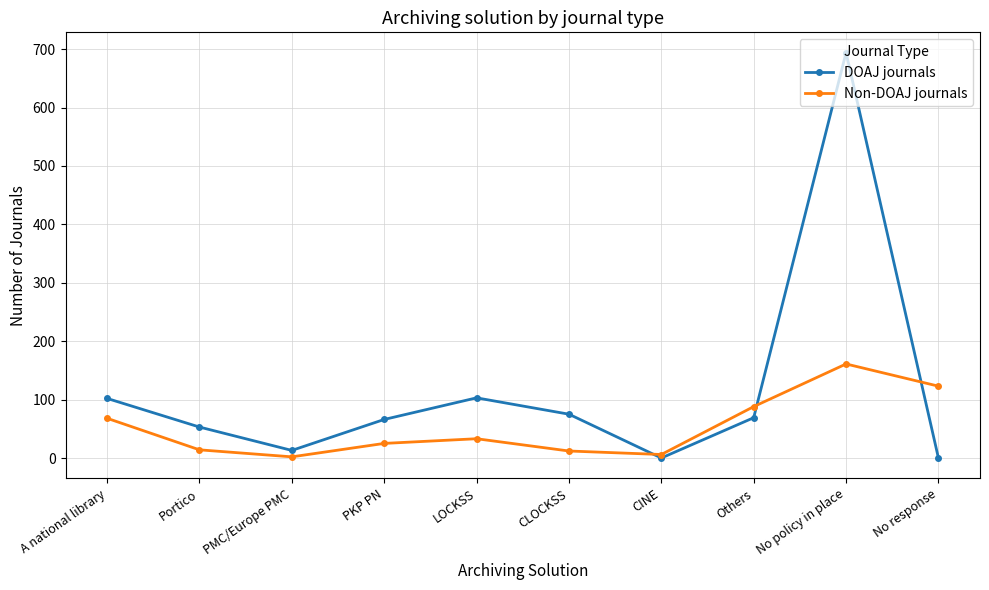

What is the total value across all series at No policy in place?

855